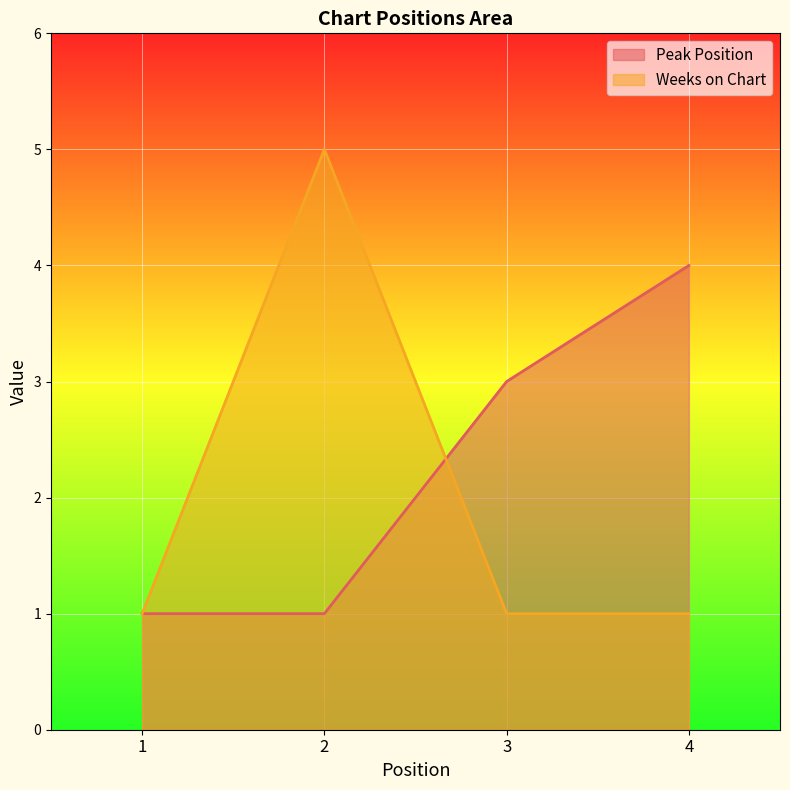

How many Peak Position values are between 1 and 4?

4